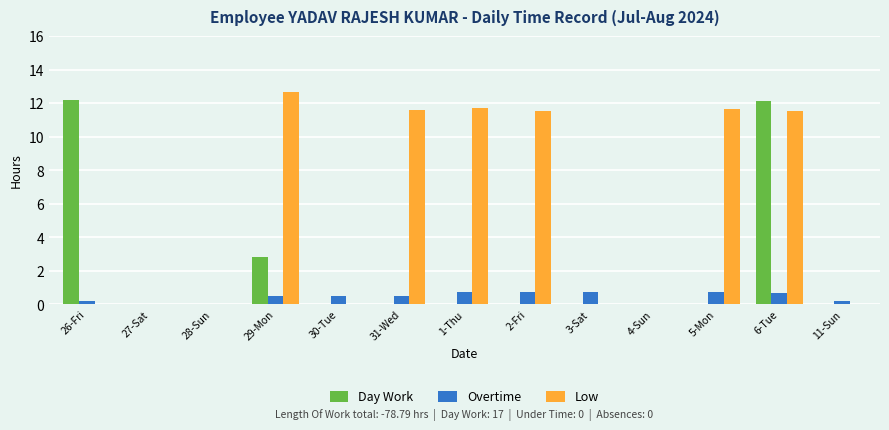

True or false: Day Work has a value of 0.0 at 30-Tue.

True